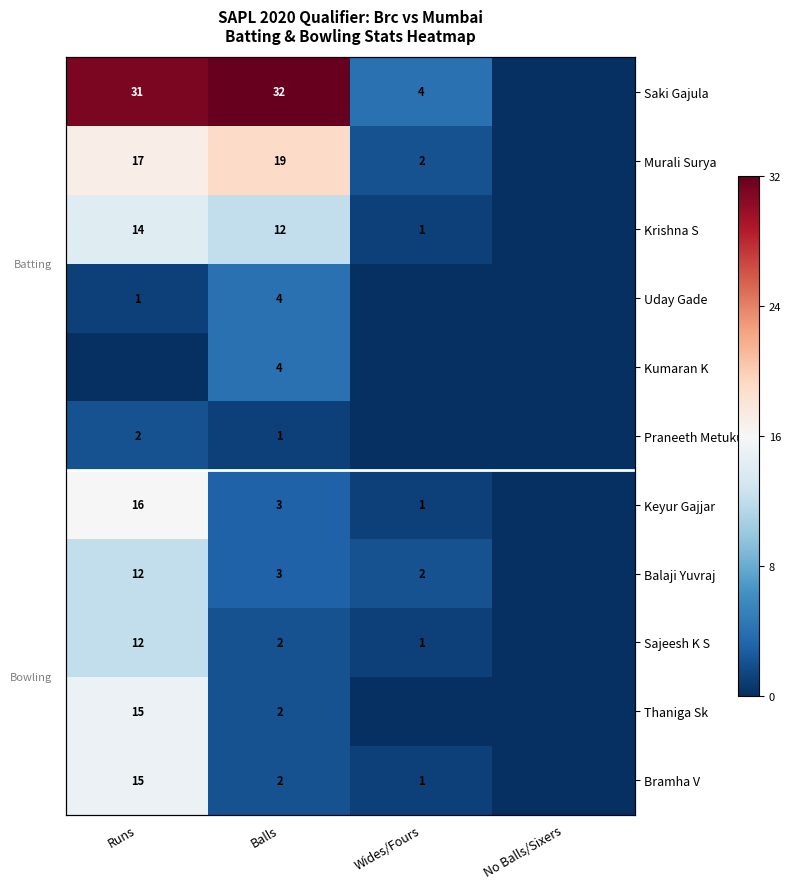

What is the difference between the maximum and minimum values in the Thaniga Sk series?

15